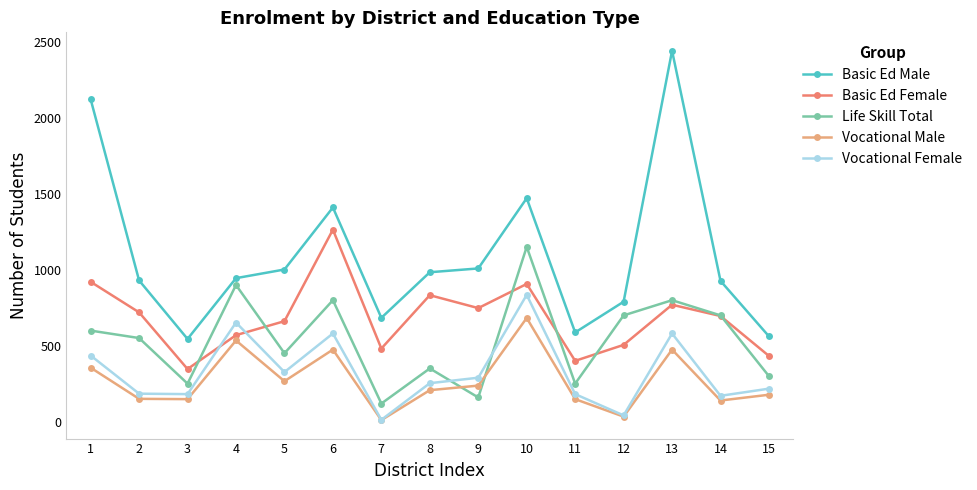

Between 11 and 13, which series saw the biggest shift?

Basic Ed Male